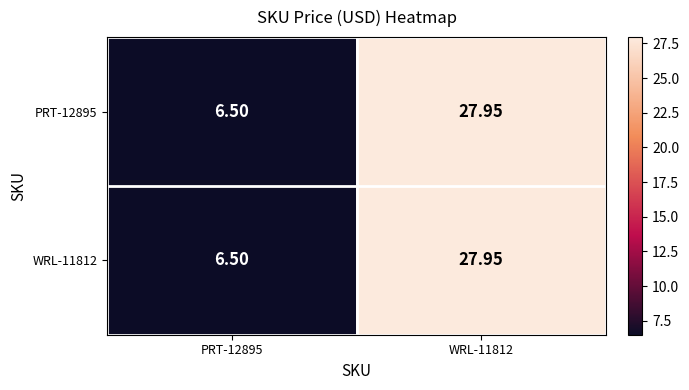

Count the number of data series in this chart.

2